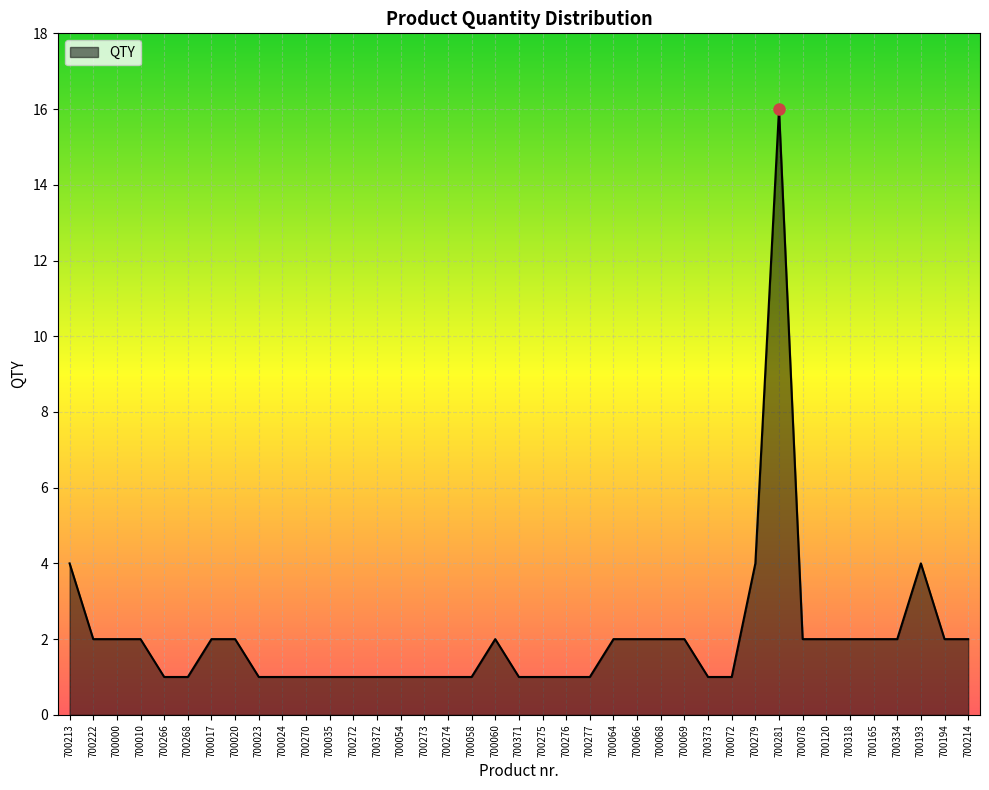

How many lines are shown in the chart?

1